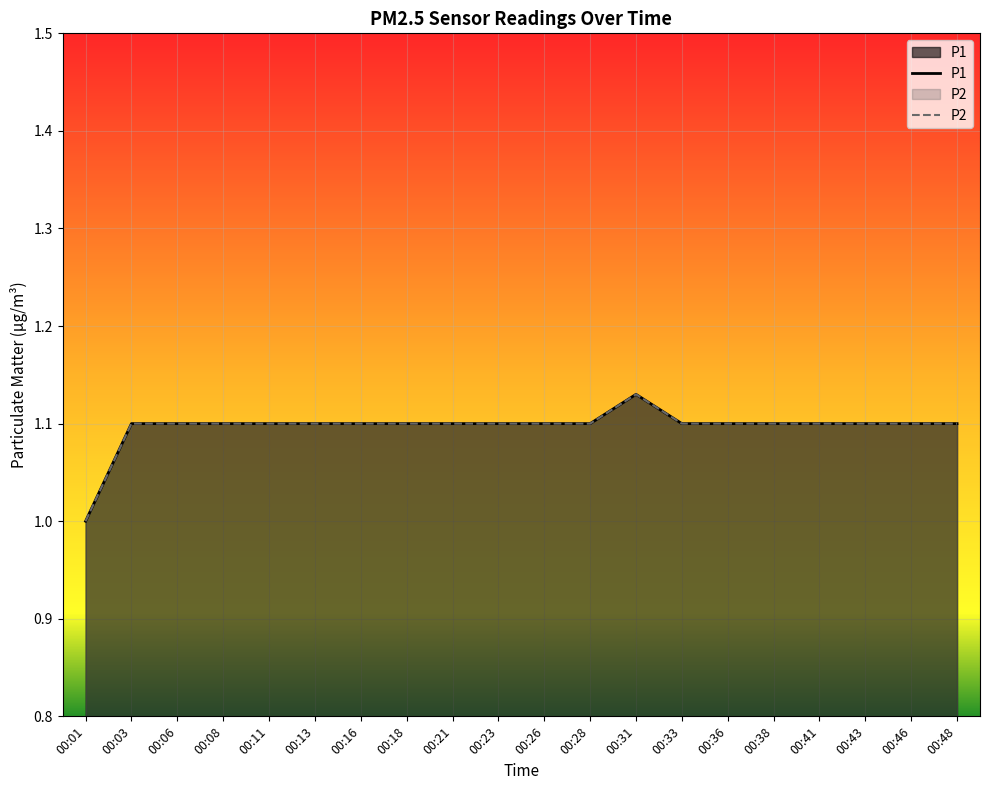

Which category has the lowest value across all series?

00:01